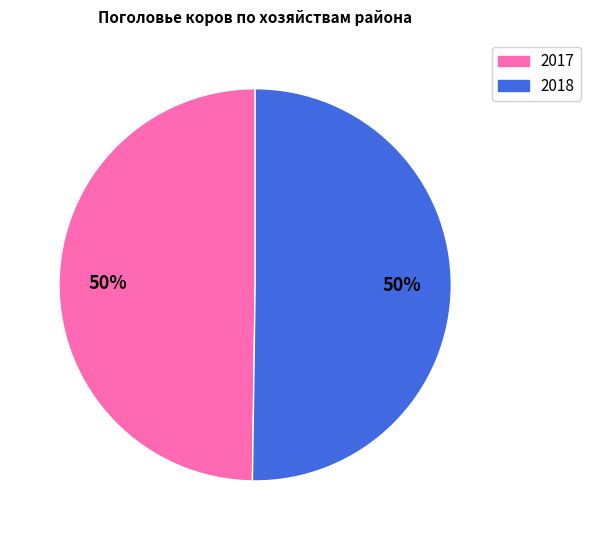

How many slices are in this pie chart?

2